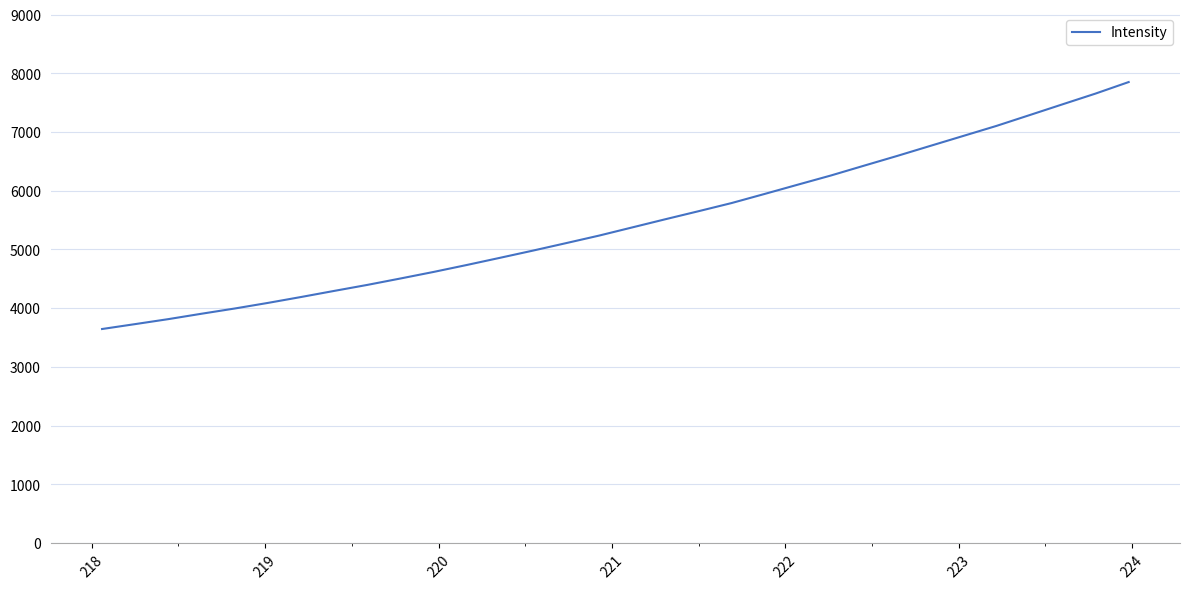

What is the smallest value displayed?

3645.0